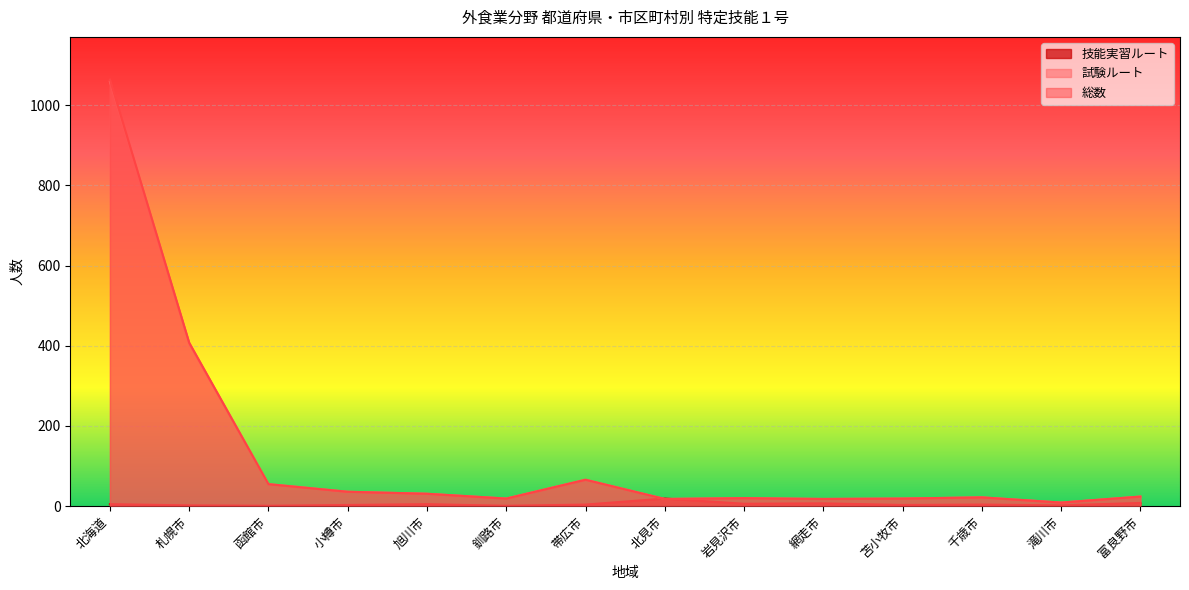

How many lines are shown in the chart?

3